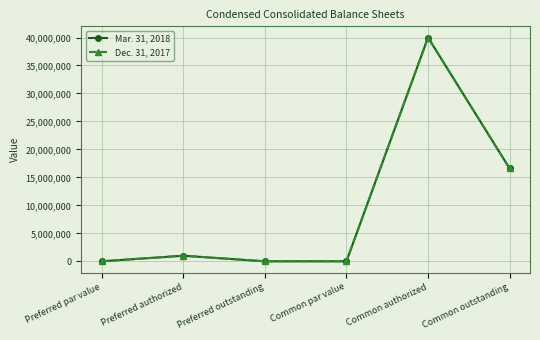

Is it true that Mar. 31, 2018 equals 14382640 at Preferred par value?

False